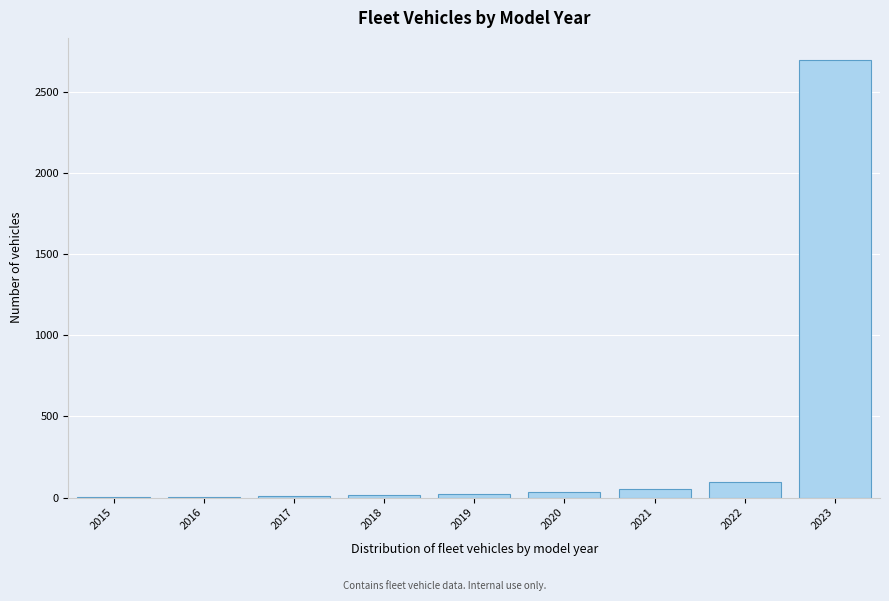

The value at 2023 is 4579. True or false?

False